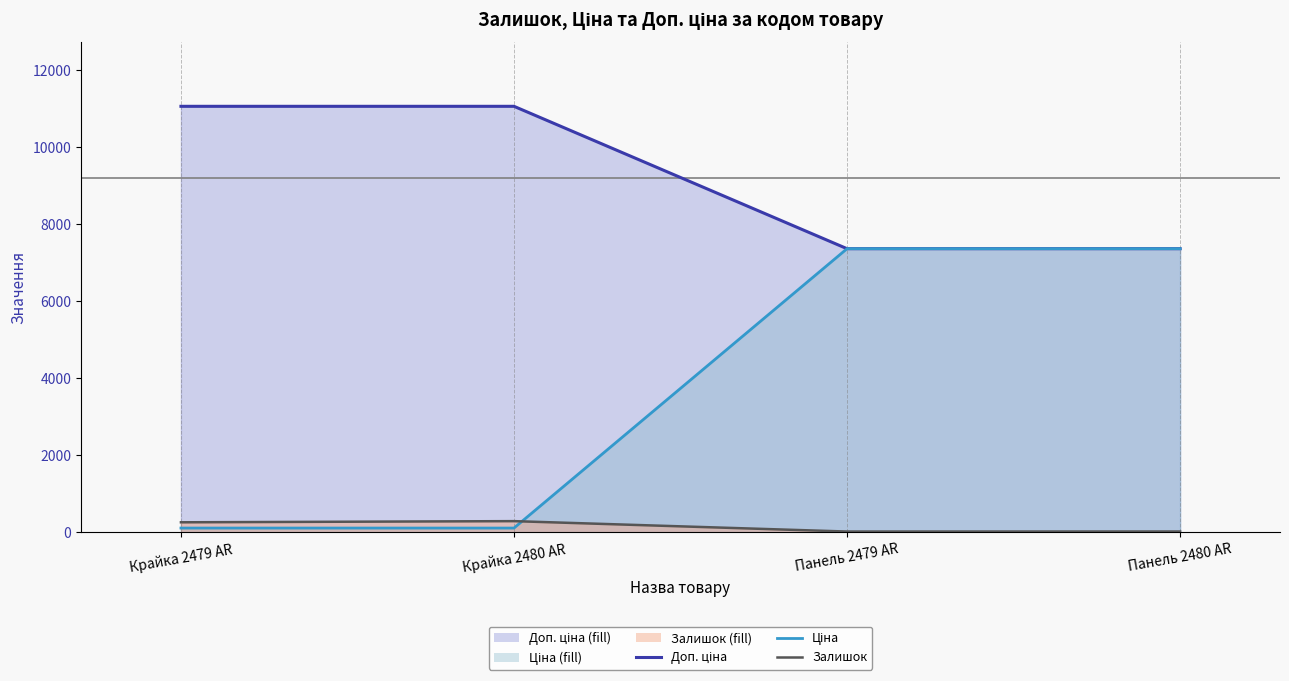

What is the average value of the Доп. ціна series?

3735.4